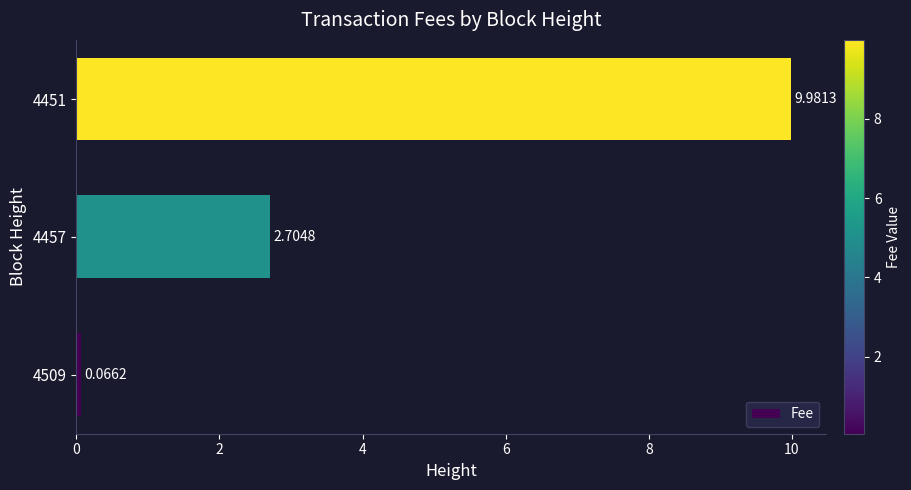

How many bars are there in total?

3